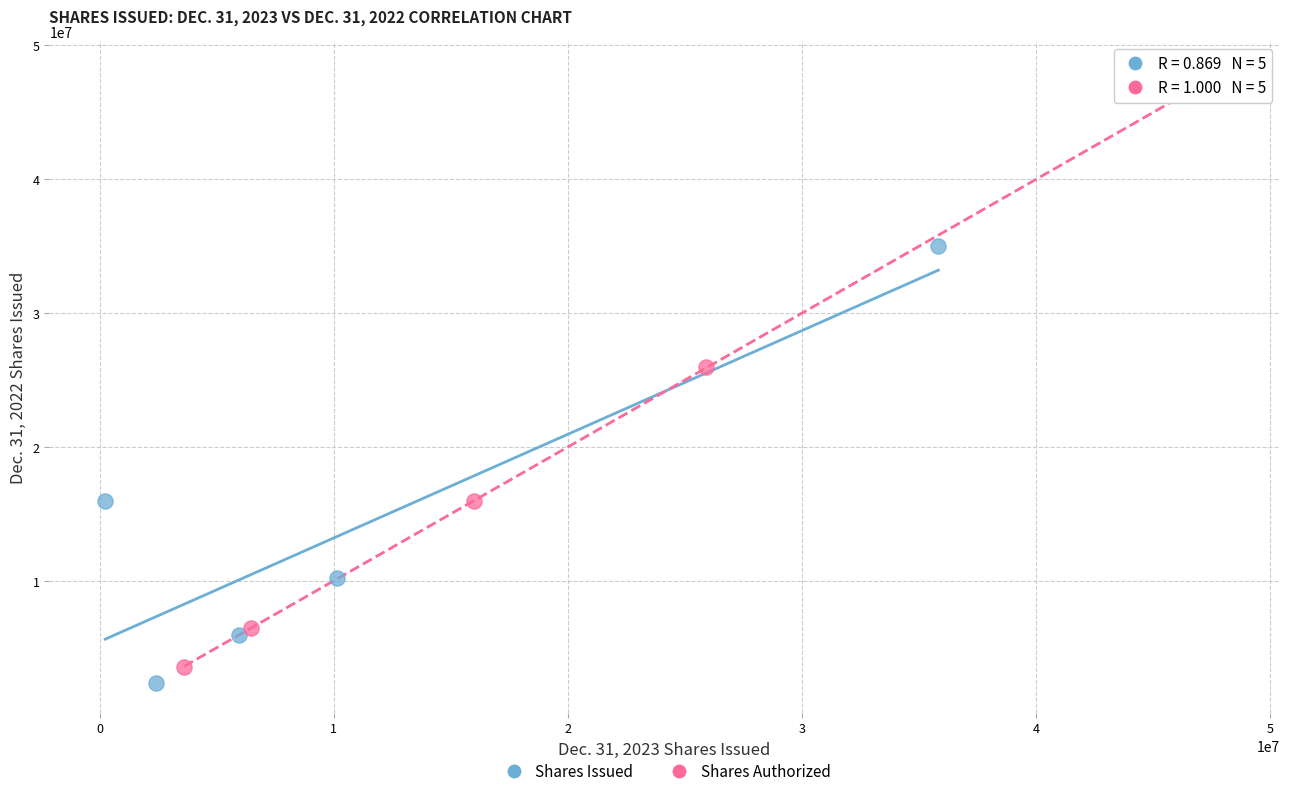

Which series reaches the maximum Y coordinate?

Shares Authorized